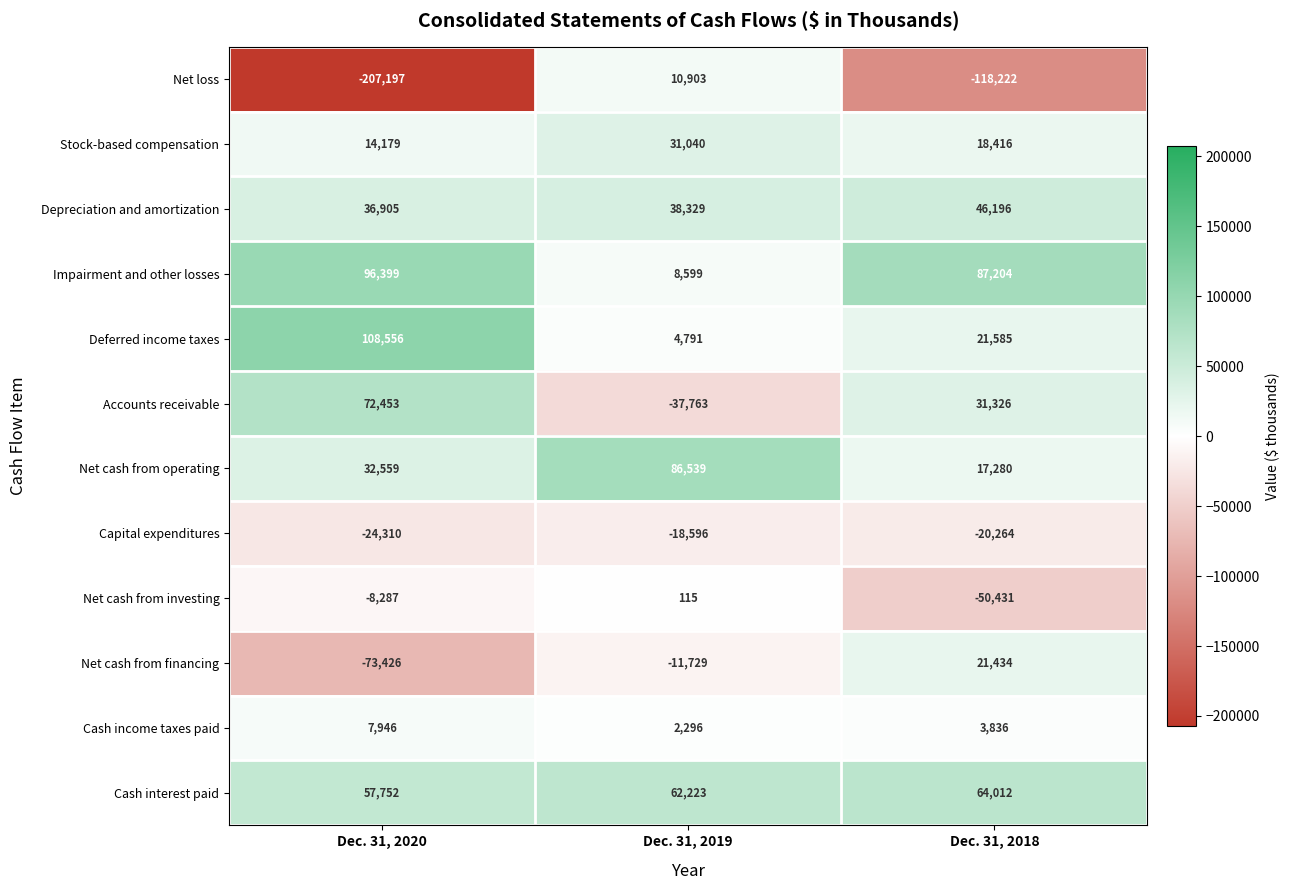

Which series has the largest range (max minus min)?

Net loss